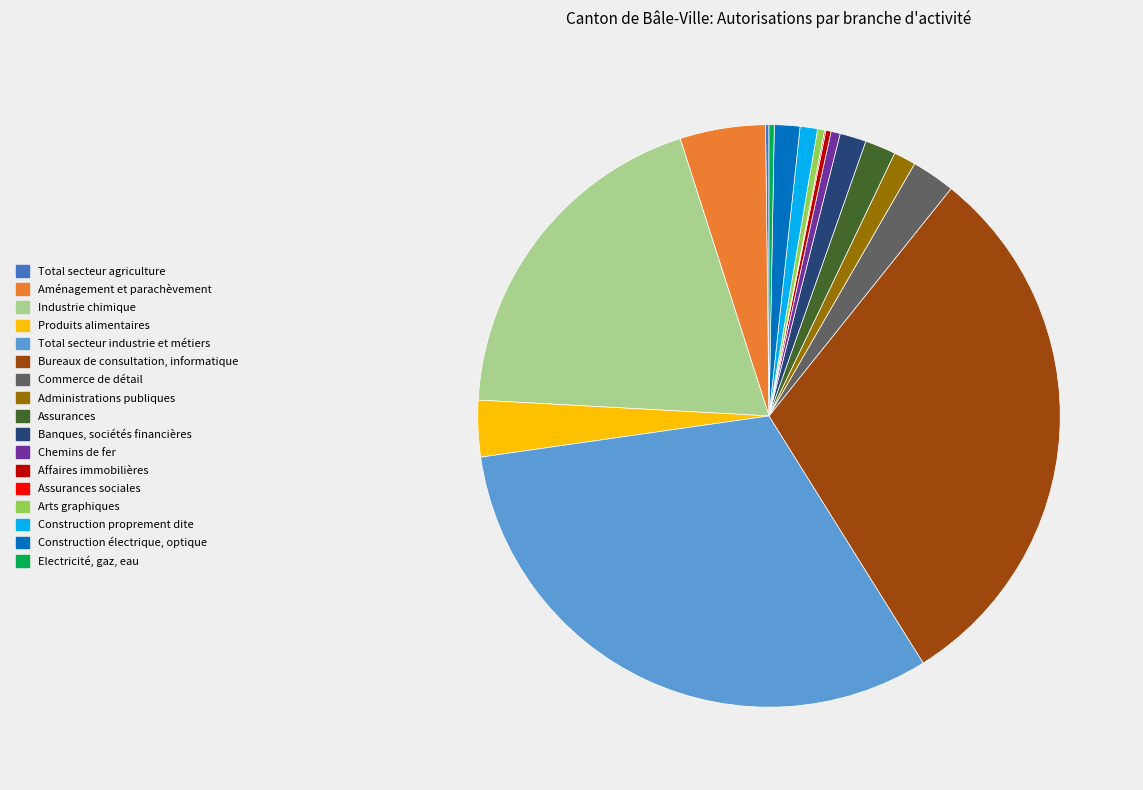

Which slice is the largest?

Total secteur industrie et métiers